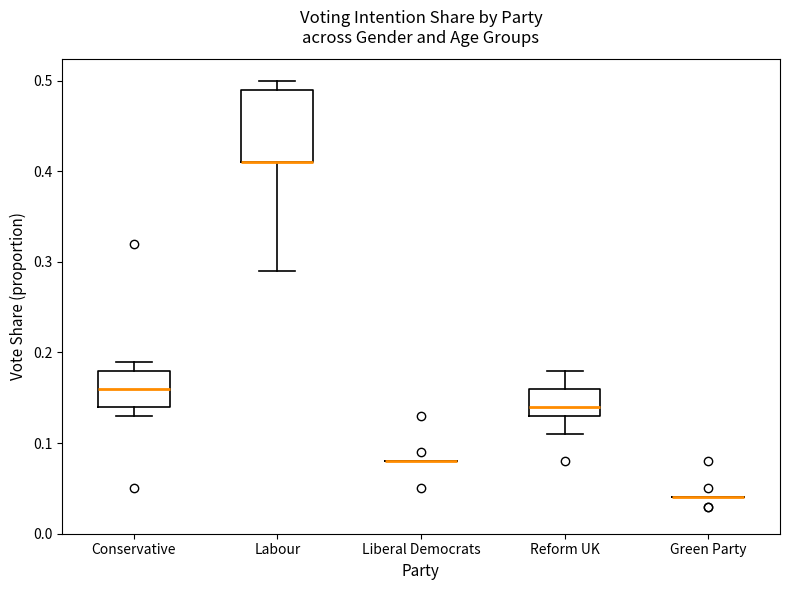

Reading left to right, read every box against the y-axis: the position of its median line, the range the box covers, and the ends of its whiskers. The values are not printed on the chart, so give them approximately, as read against the axis.

Conservative: median 0.16, box 0.14 to 0.18, whiskers 0.13 to 0.19
Labour: median 0.41 (drawn on the box's lower edge), box 0.41 to 0.49, whiskers 0.29 to 0.50
Liberal Democrats: box collapsed to a line at 0.08, whiskers 0.08 to 0.08
Reform UK: median 0.14, box 0.13 to 0.16, whiskers 0.11 to 0.18
Green Party: box collapsed to a line at 0.04, whiskers 0.04 to 0.04